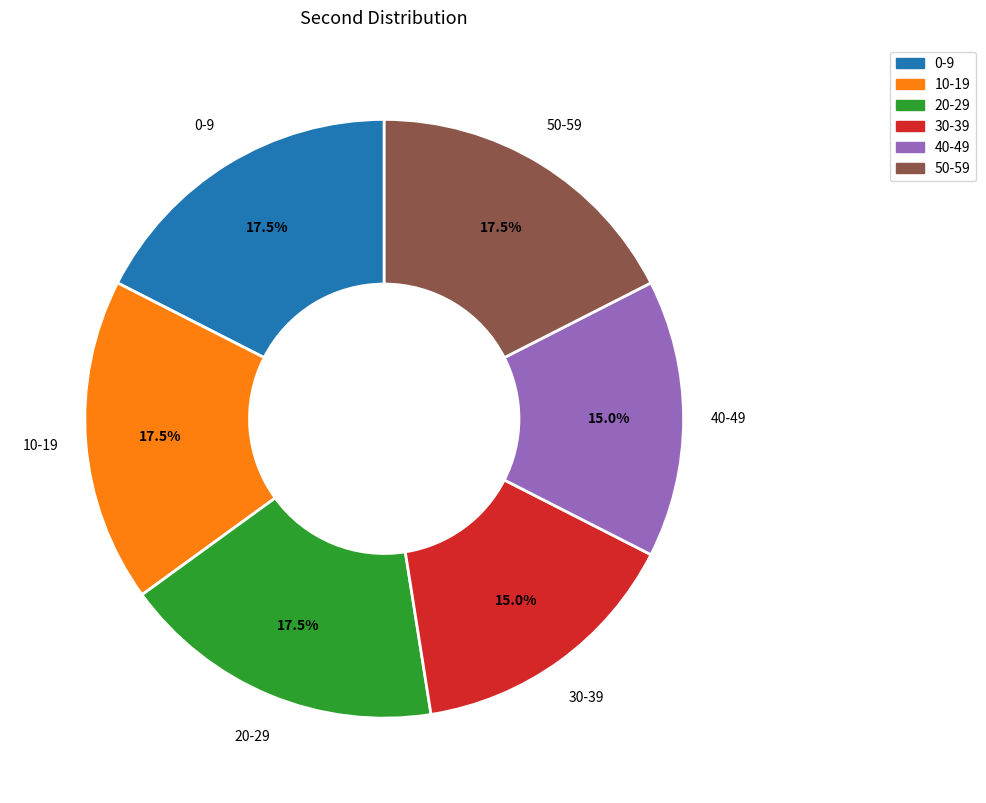

What percentage do 10-19 and 40-49 together represent?

32.5%